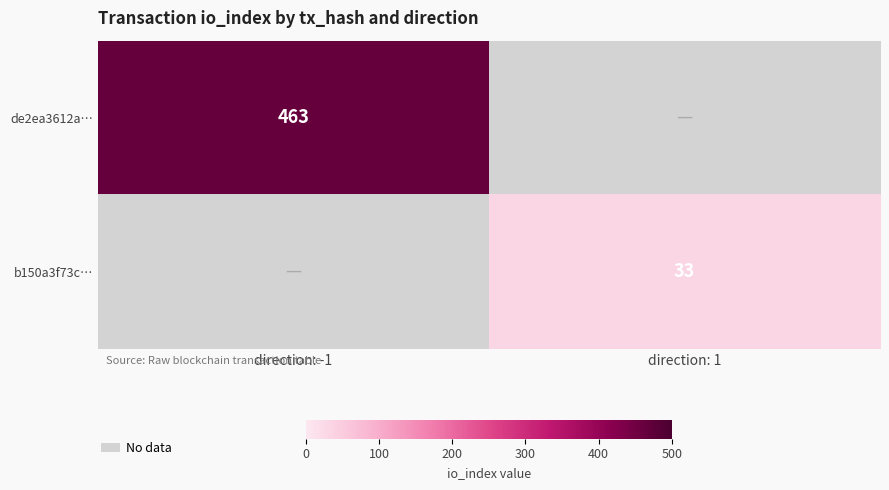

Which has a higher value, direction: 1 or direction: -1?

direction: -1